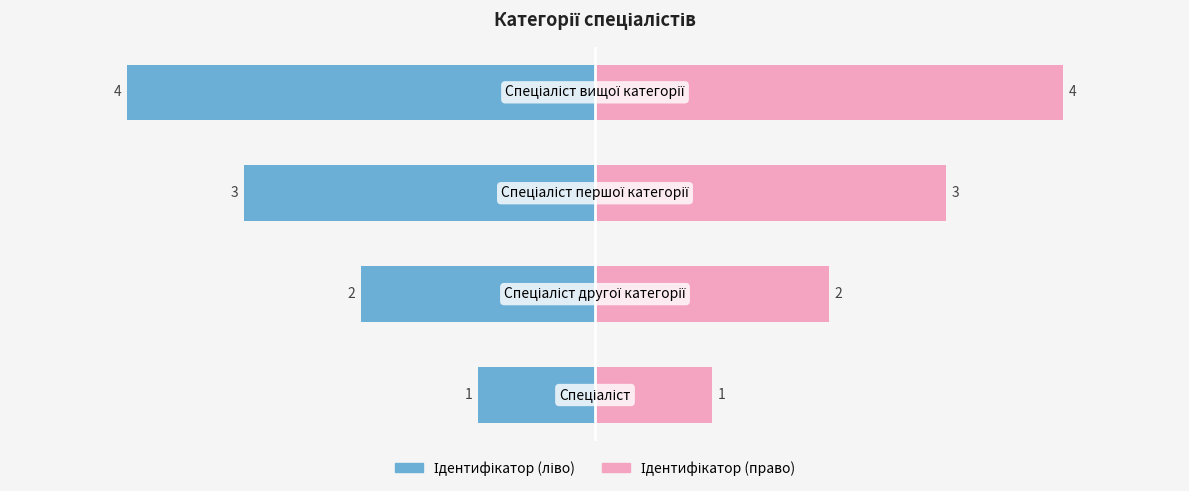

What is the maximum value for Ідентифікатор (право)?

4